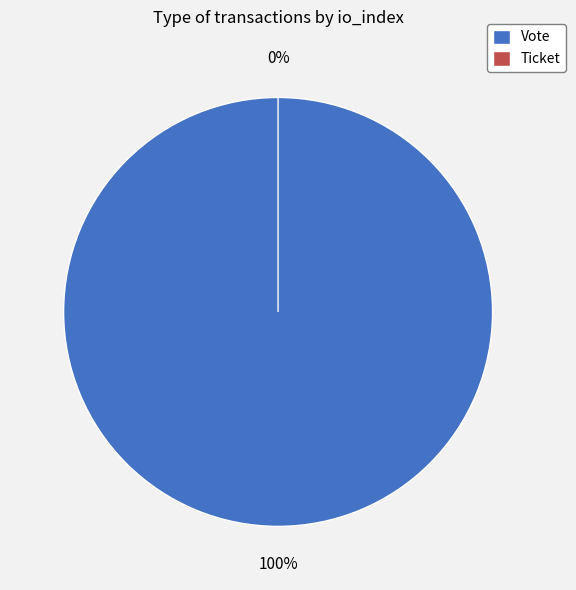

Is the sum of Vote (io_index=1) and Ticket (io_index=0) greater than half?

Yes